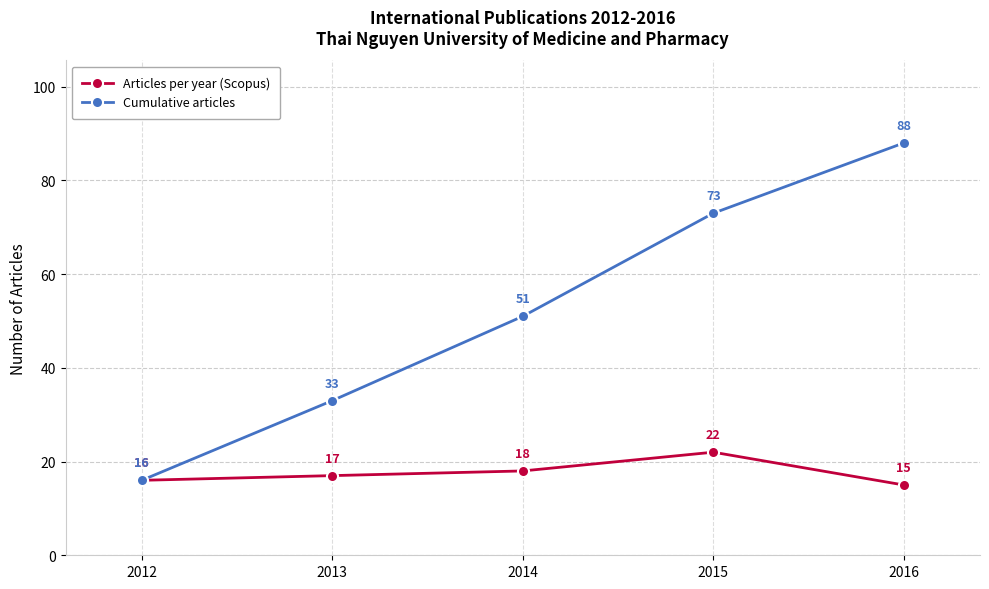

Which series changed the most between 2012 and 2016?

Cumulative articles